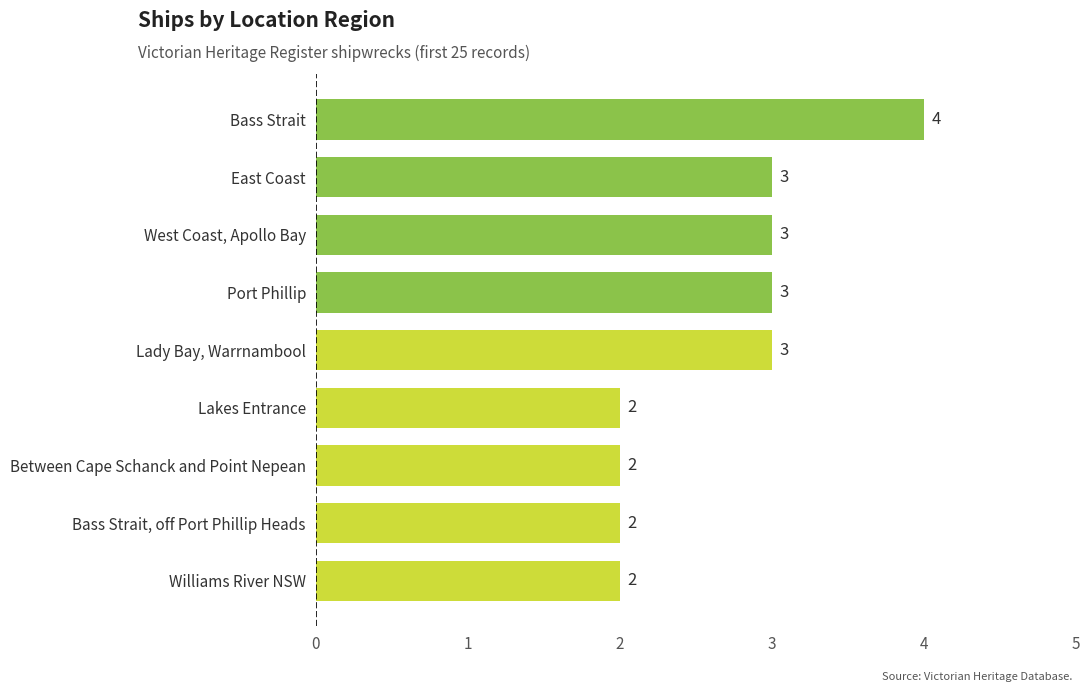

Reading top to bottom, transcribe all the data shown in this chart.

Bass Strait=4	East Coast=3	West Coast, Apollo Bay=3	Port Phillip=3	Lady Bay, Warrnambool=3	Lakes Entrance=2	Between Cape Schanck and Point Nepean=2	Bass Strait, off Port Phillip Heads=2	Williams River NSW=2